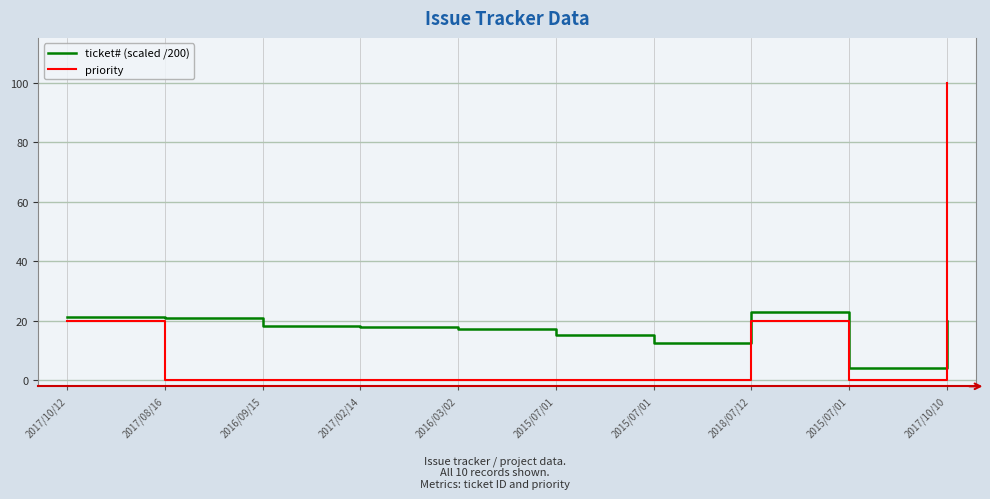

What is the average value of the priority series?

14.0